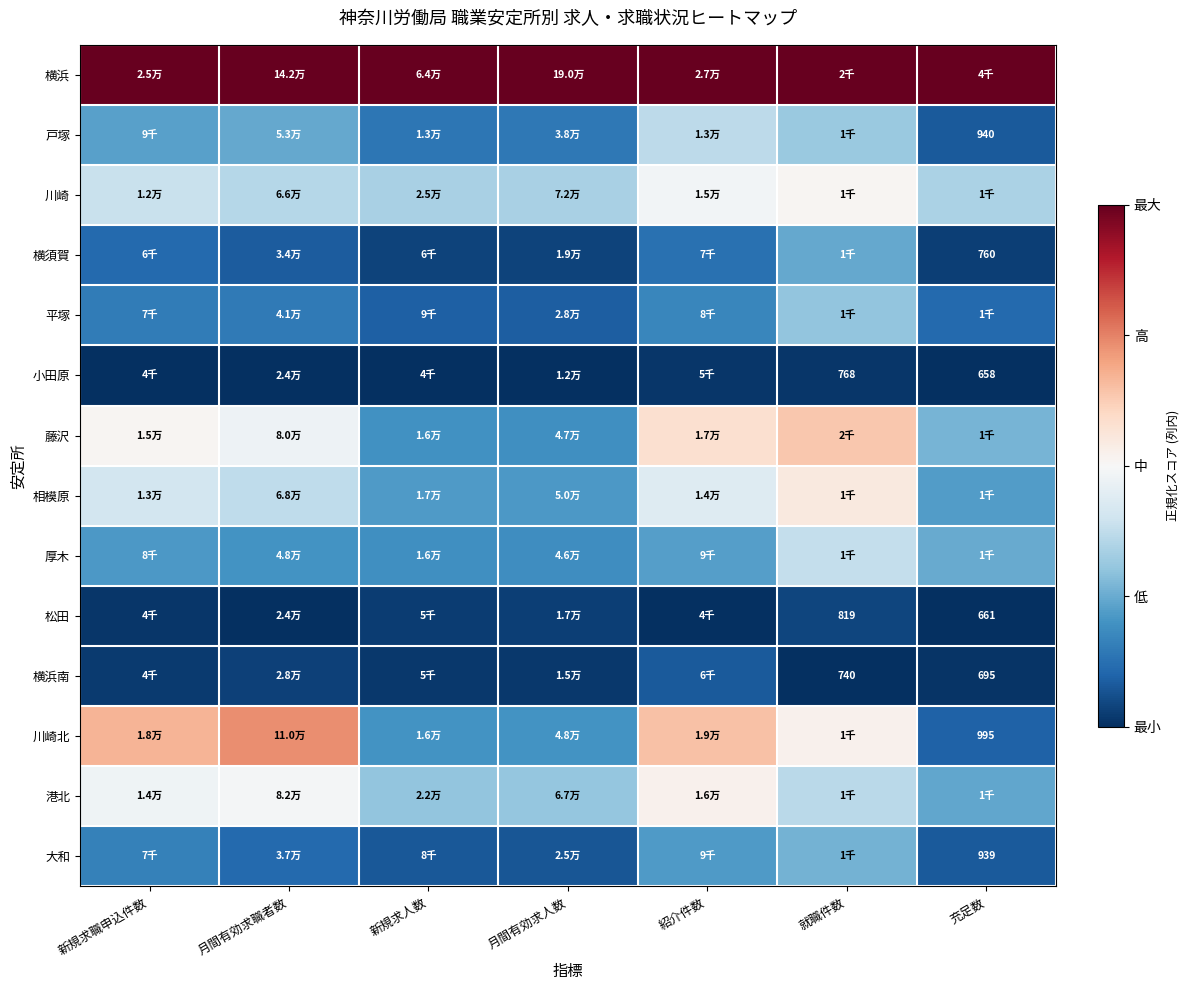

True or false: 松田 has a value of 0.0 at 充足数.

False